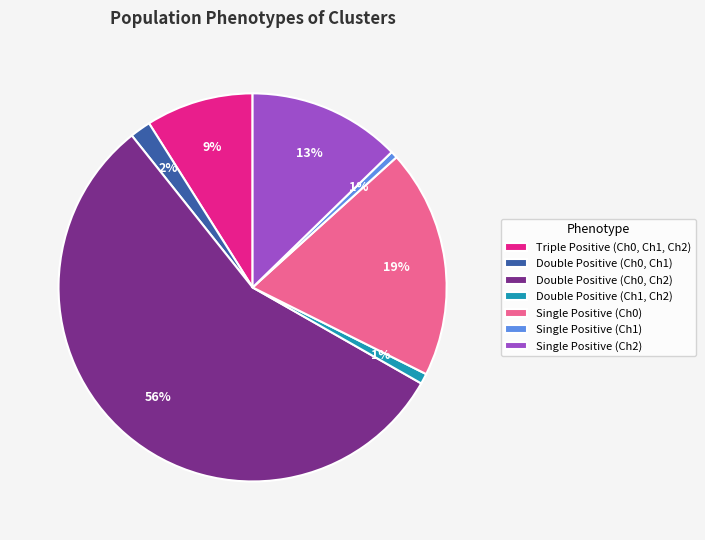

To the nearest percent, what is the average slice percentage?

14%